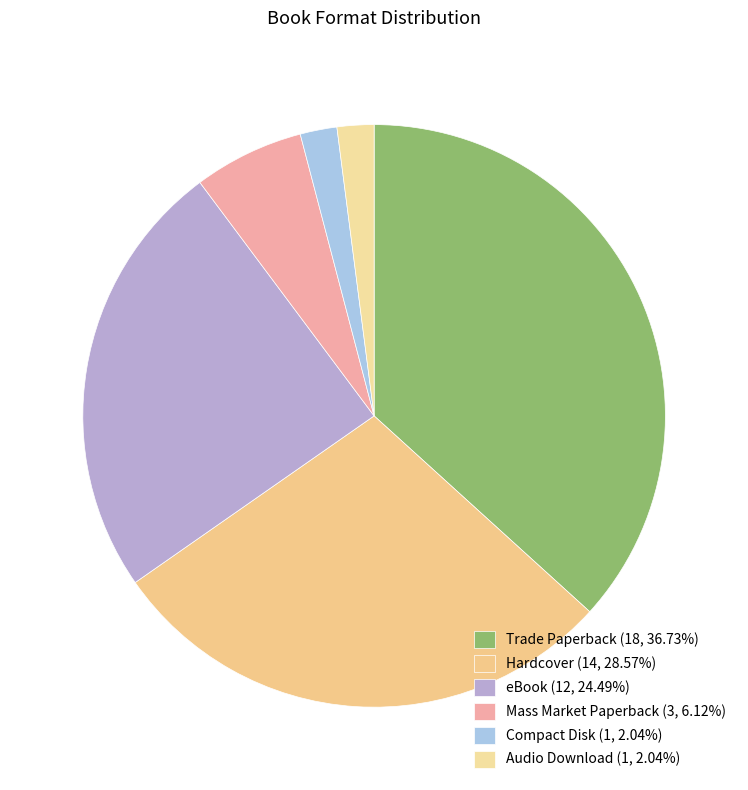

Combined, what portion of the pie is Mass Market Paperback and Trade Paperback?

42.9%